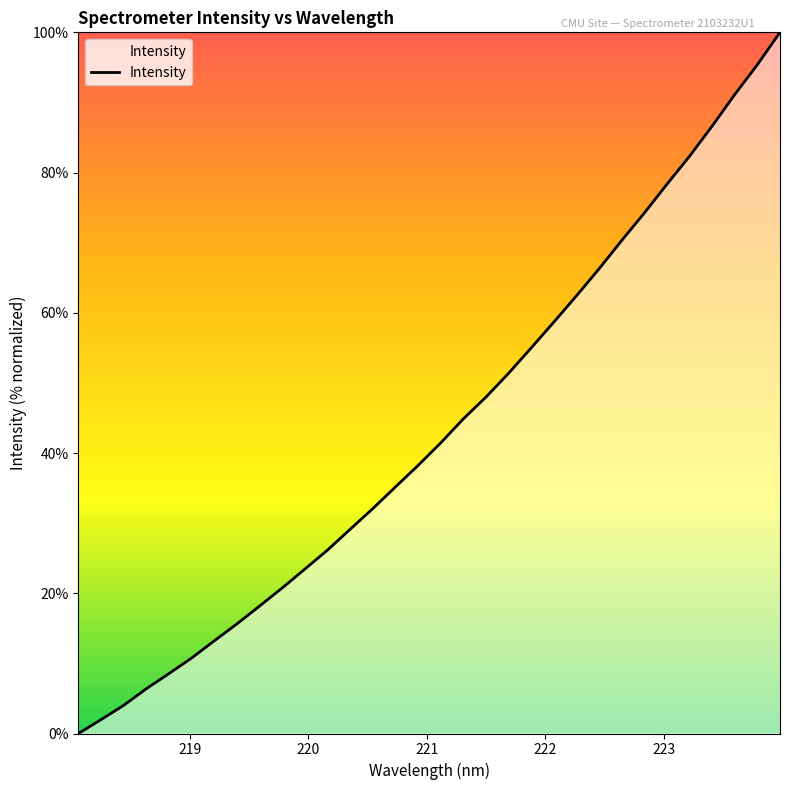

How many values are above zero?

31